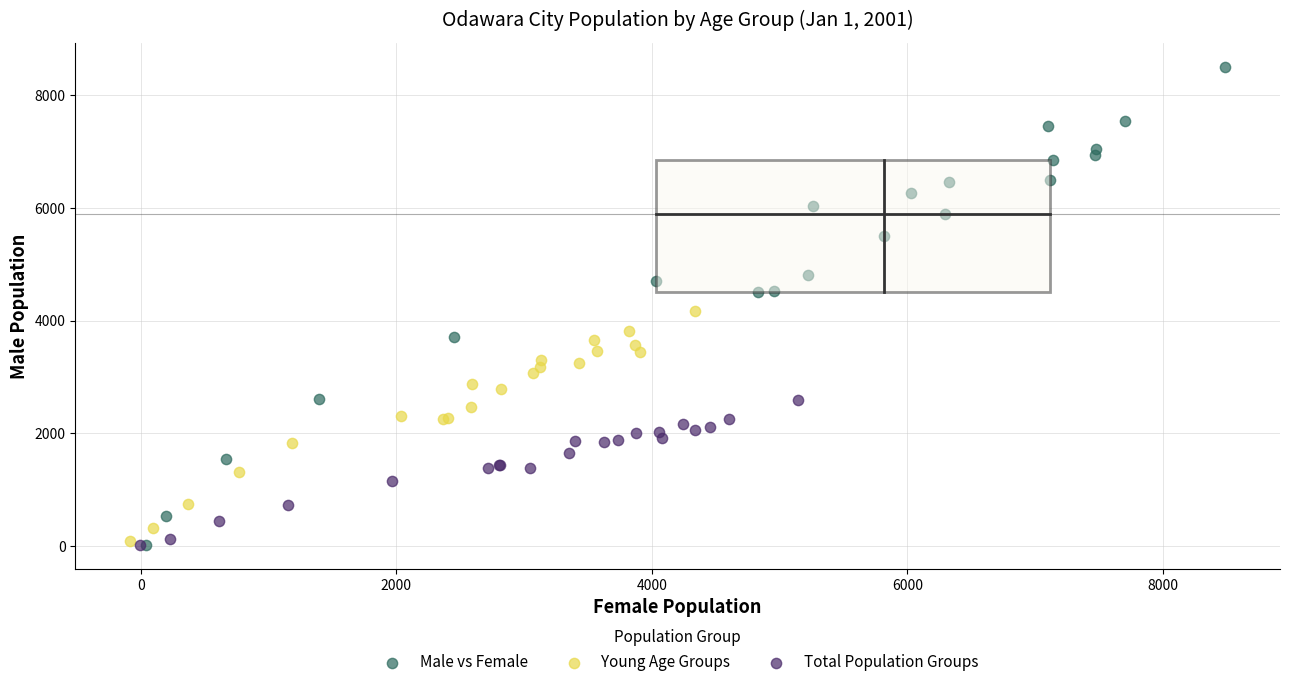

Which series has the widest spread of Y values?

Male vs Female